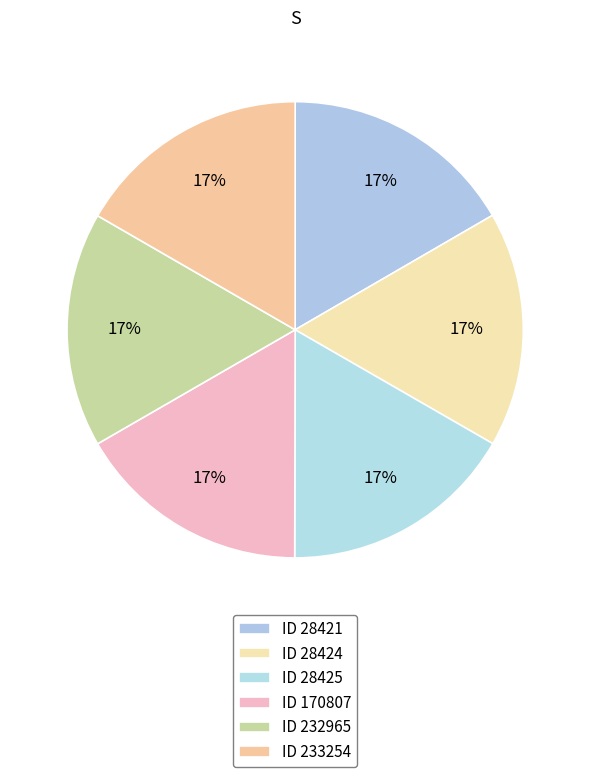

How many slices are in this pie chart?

6